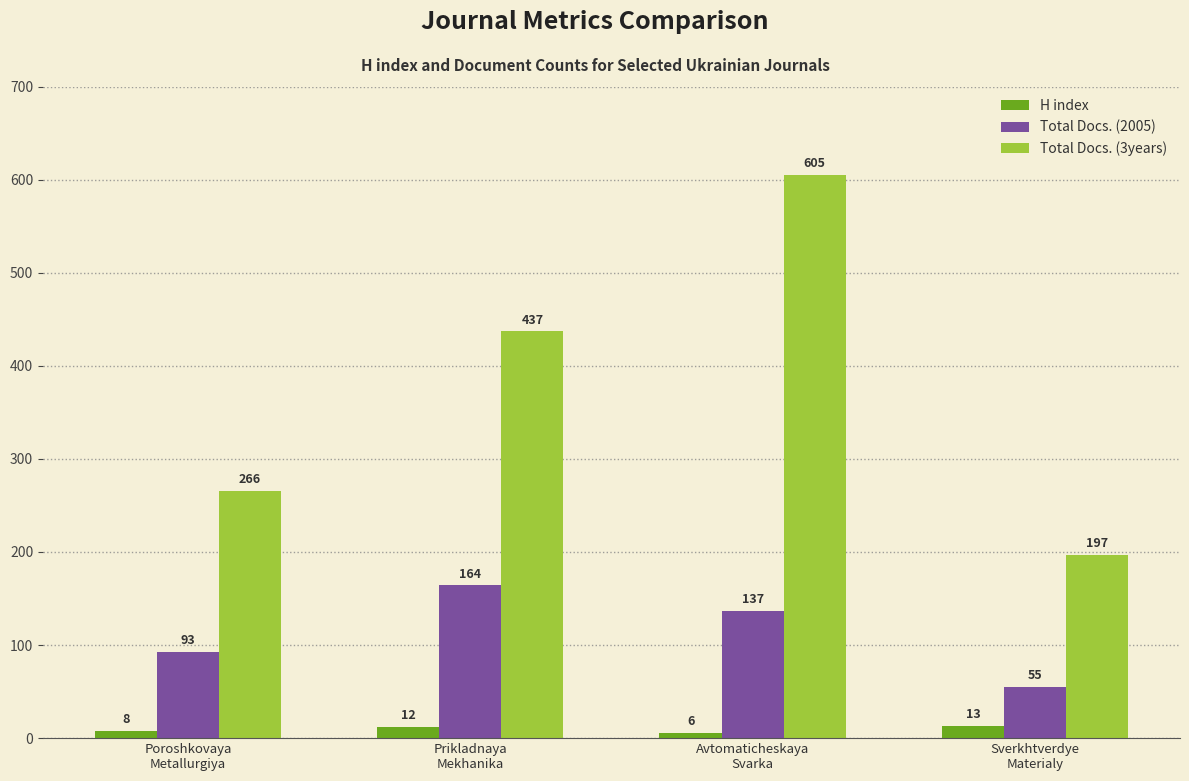

At Sverkhtverdye
Materialy, list the series in order from largest to smallest.

Total Docs. (3years), Total Docs. (2005), H index